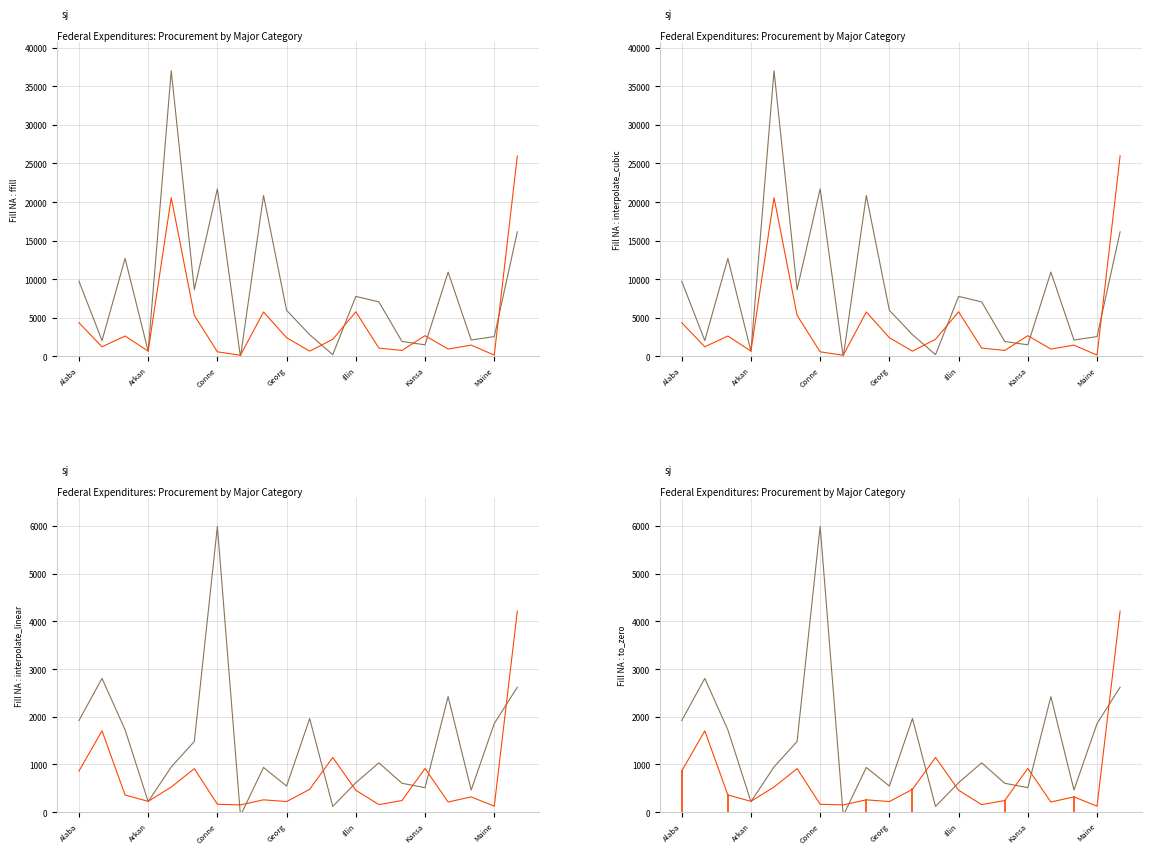

True or false: Defense Total (millions) and All Other Total (millions) cross at least once.

True